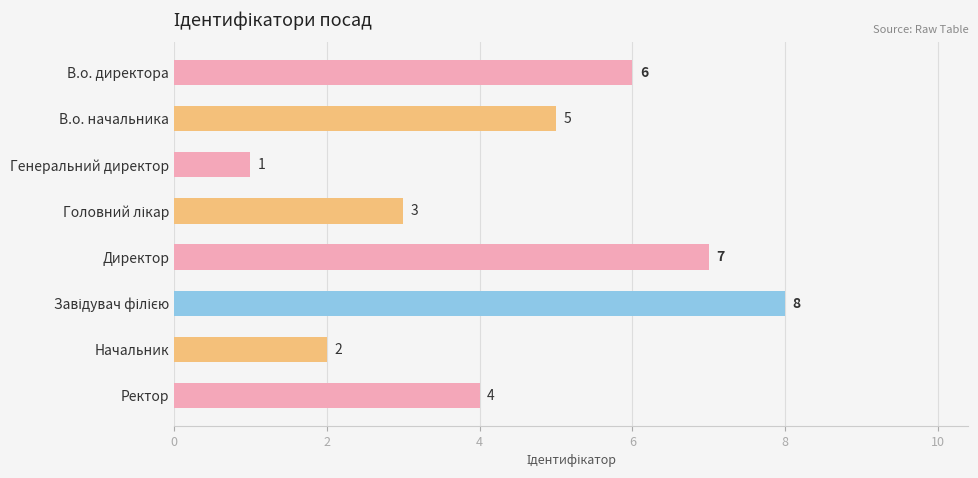

How many categories are shown in the chart?

8